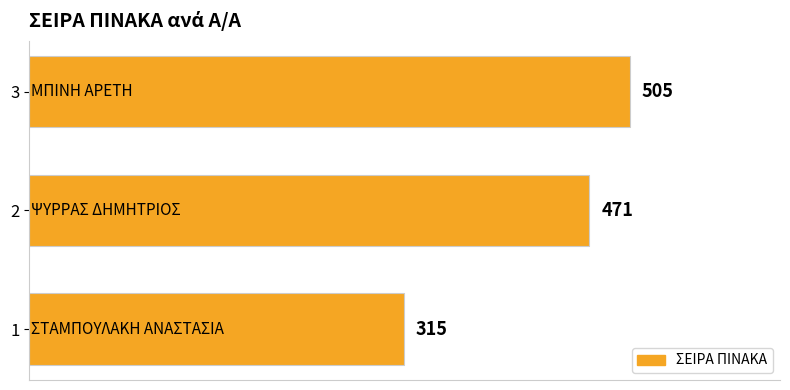

List the labels in order of value, largest first.

3, 2, 1